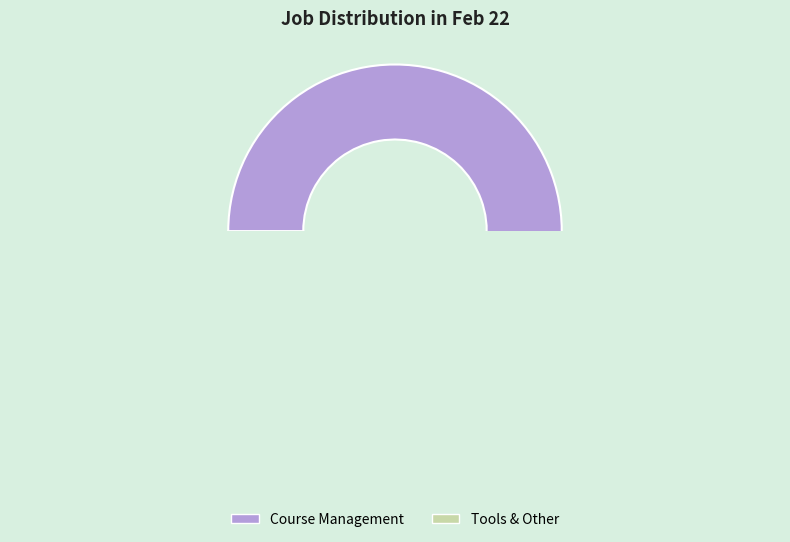

True or false: Tools & Other accounts for 32% of the total.

False